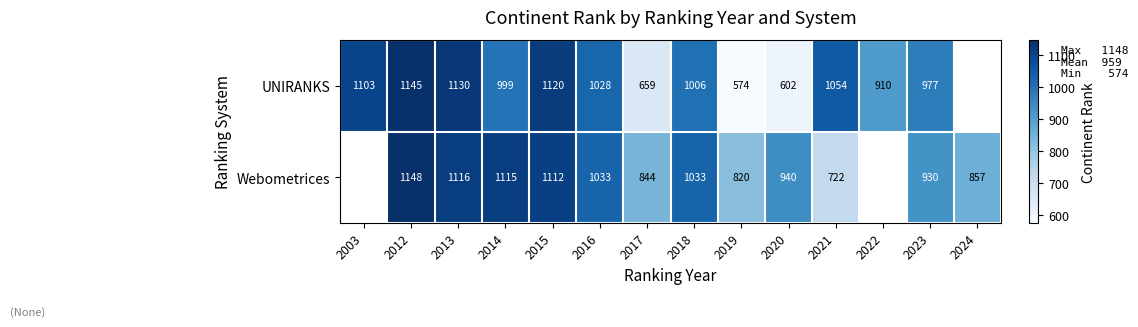

Is it true that Webometrices equals 295 at 2021?

False